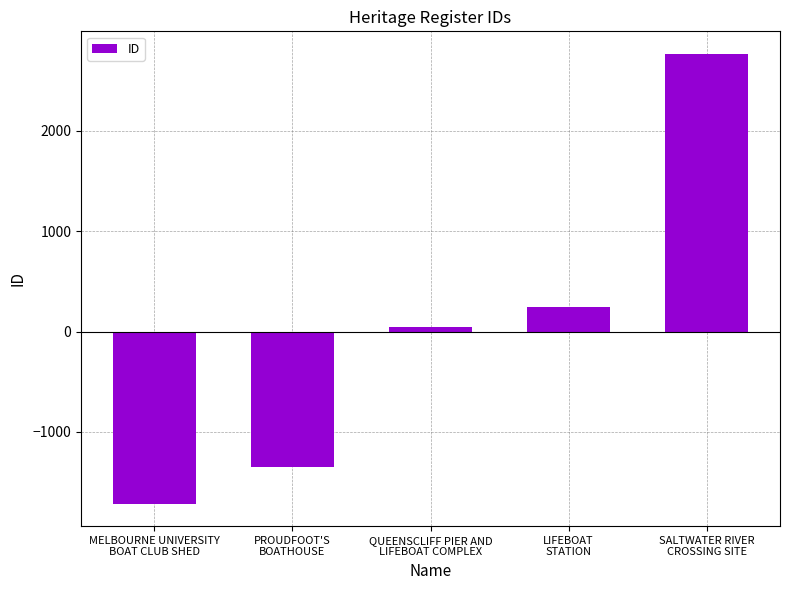

Between QUEENSCLIFF PIER AND
LIFEBOAT COMPLEX and SALTWATER RIVER
CROSSING SITE, which is larger?

SALTWATER RIVER
CROSSING SITE